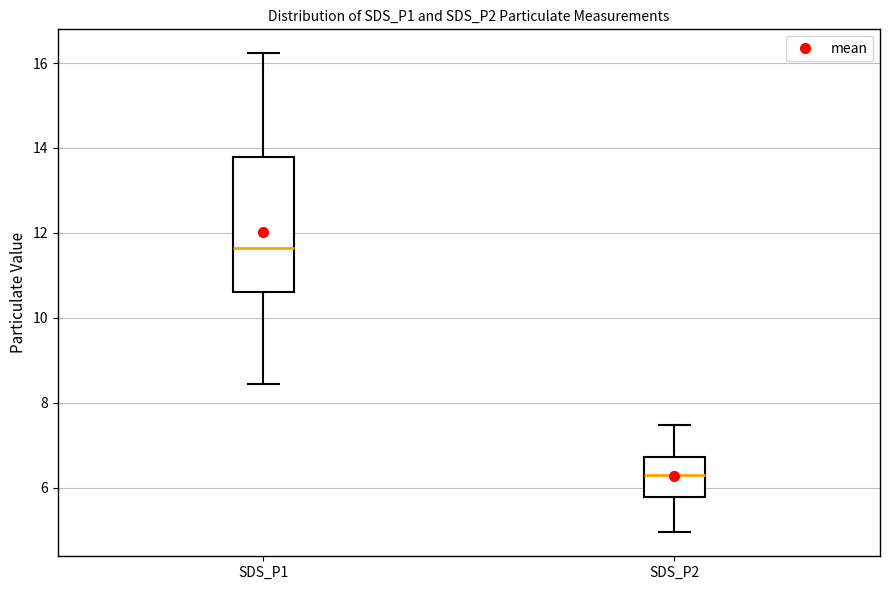

Reading left to right, read every box against the y-axis: the position of its median line, the range the box covers, and the ends of its whiskers. The values are not printed on the chart, so give them approximately, as read against the axis.

SDS_P1: median 11.6, box 10.6 to 13.8, whiskers 8.4 to 16.2
SDS_P2: median 6.4, box 5.8 to 6.8, whiskers 5.0 to 7.4